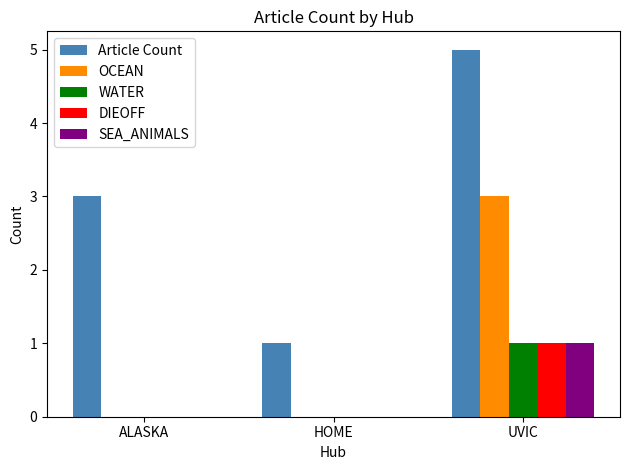

The value of Article Count at HOME is 1. True or false?

True